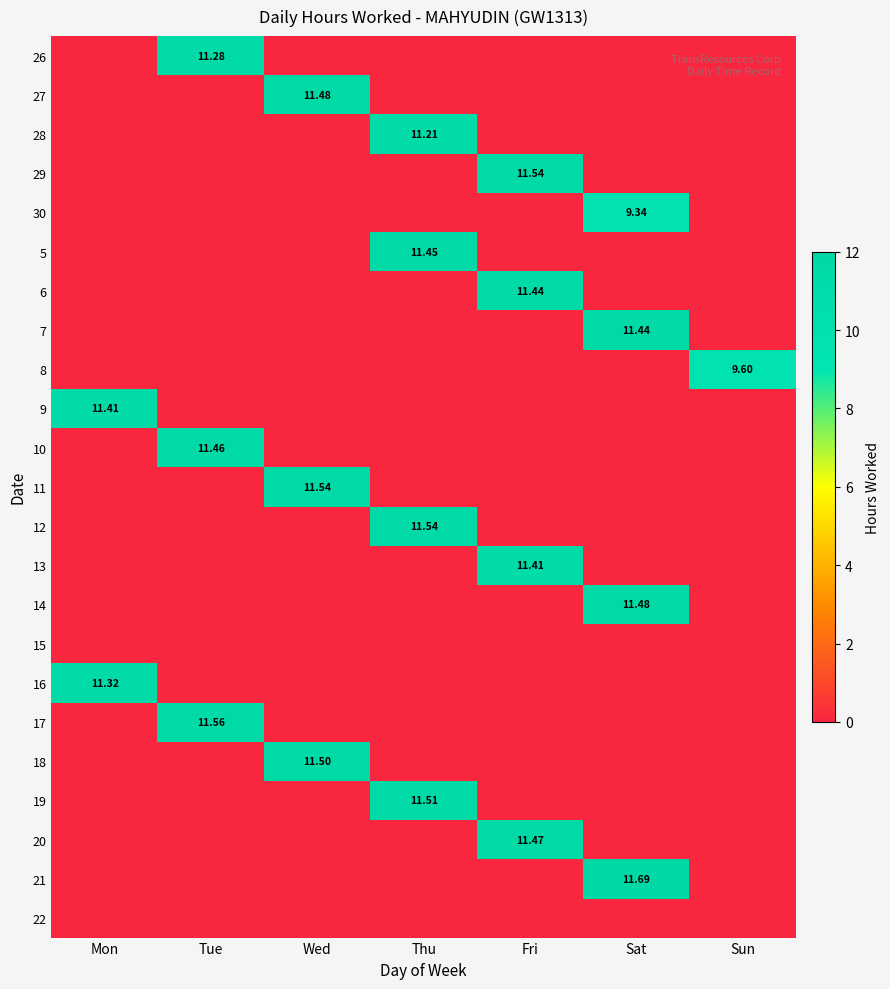

Is the value of 15 at Tue greater than the value of 7 at Fri?

No